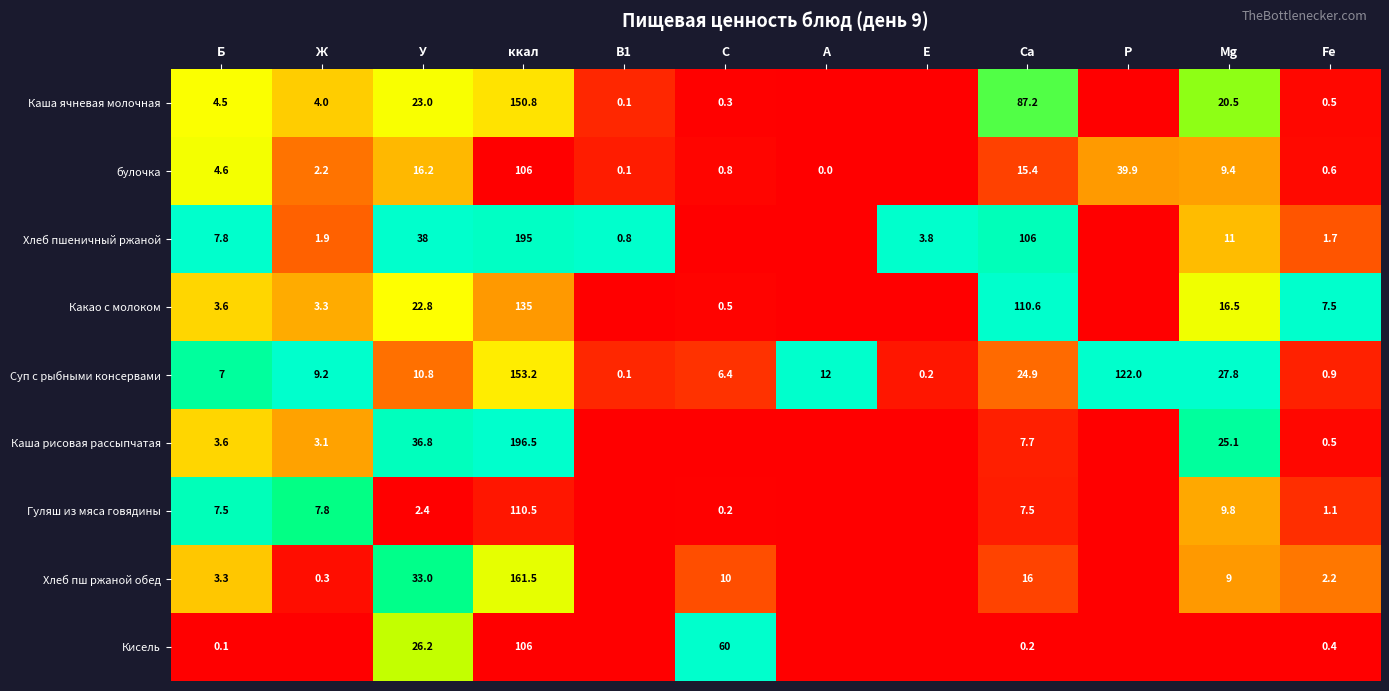

Is the value of булочка at С greater than the value of Хлеб пш ржаной обед at Fe?

No